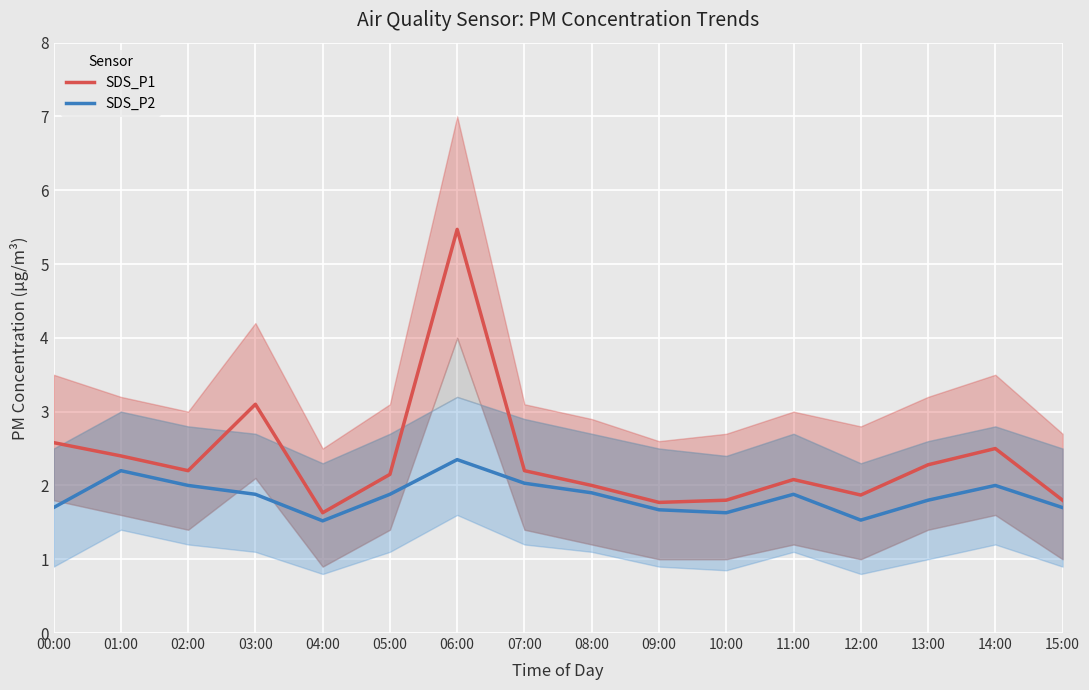

Which series has the largest total across all categories?

SDS_P1